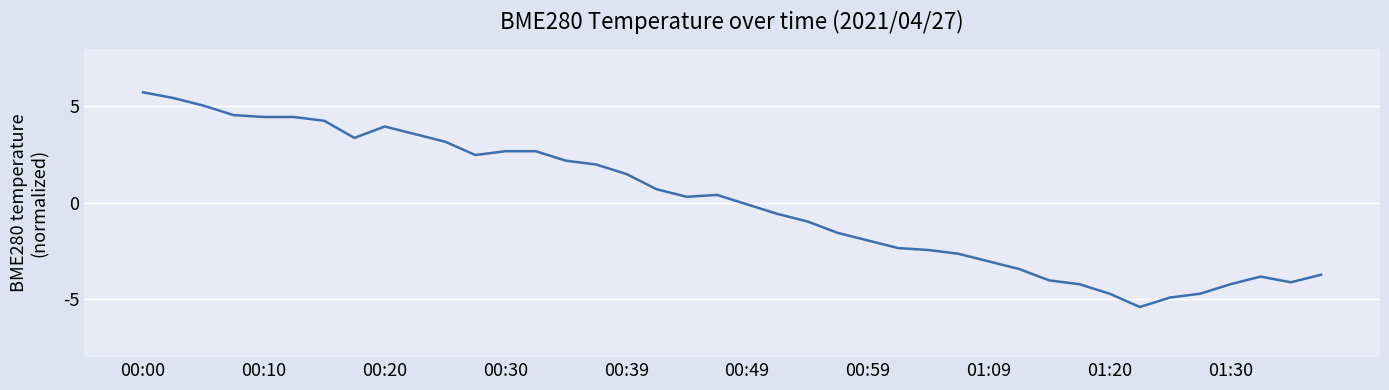

What is the maximum value shown in the chart?

5.7